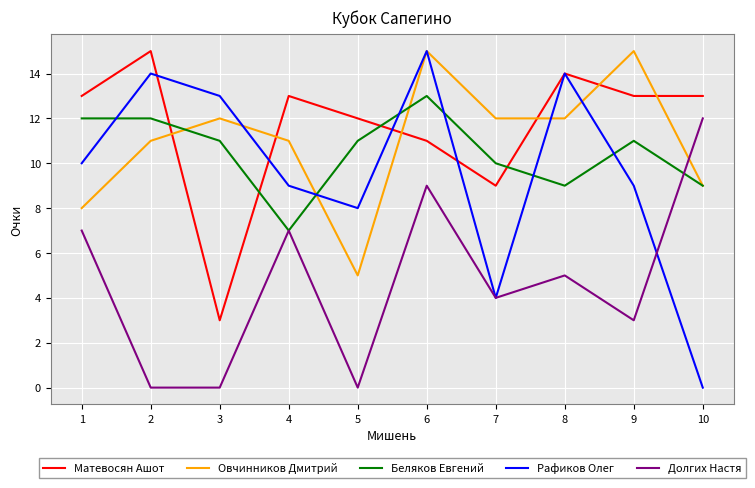

Where do Беляков Евгений and Матевосян Ашот first cross each other?

2 and 3